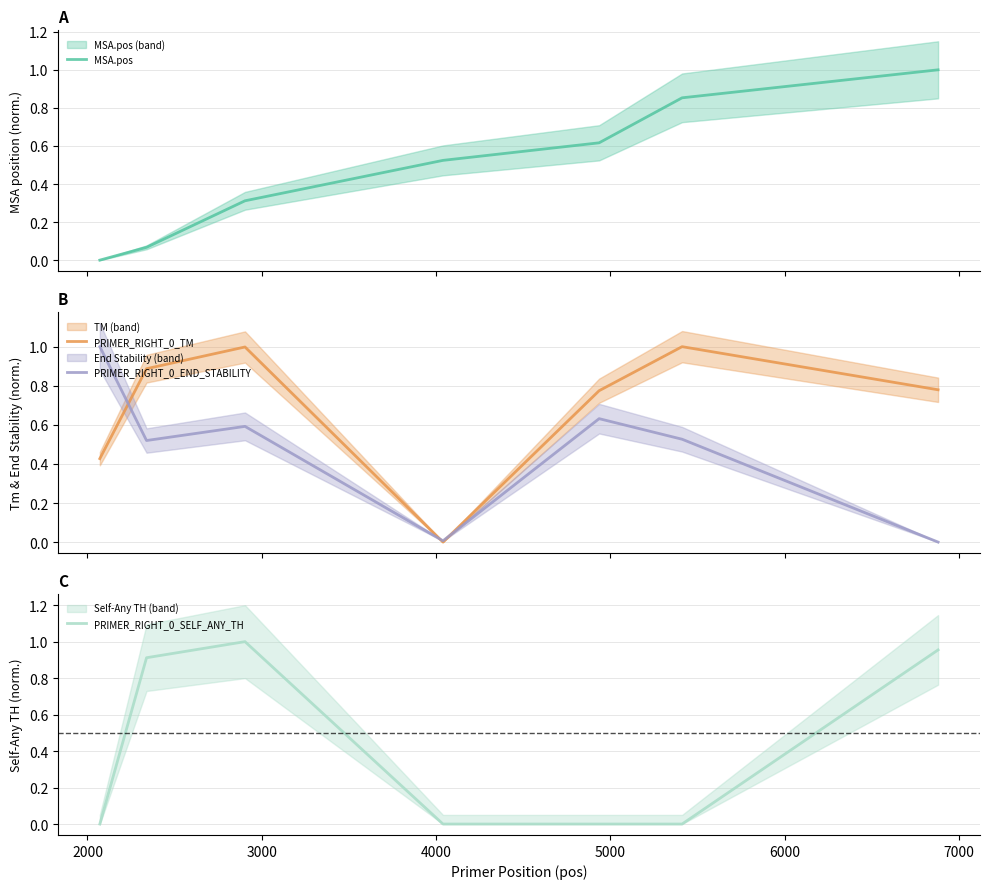

What is the difference between the maximum and minimum values in the MSA.pos series?

1.0